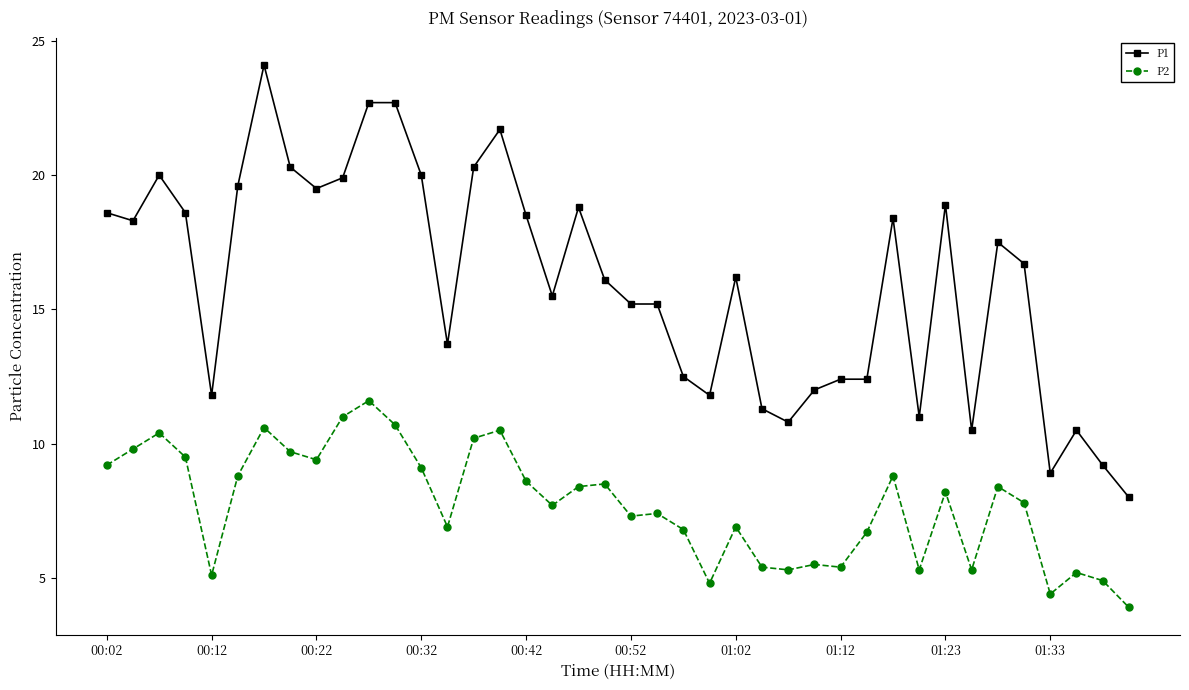

What is the value of the P2 point at the 35th from the left?

8.4